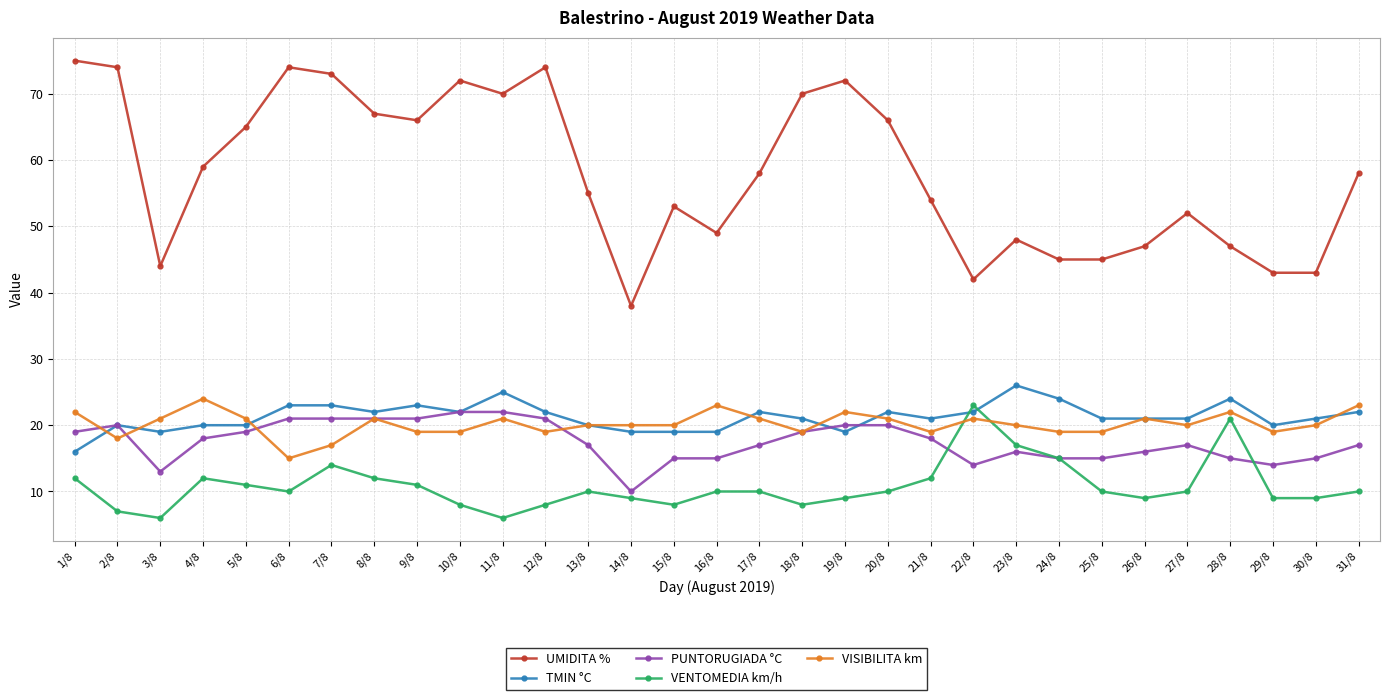

Which series has the widest spread of values?

UMIDITA %